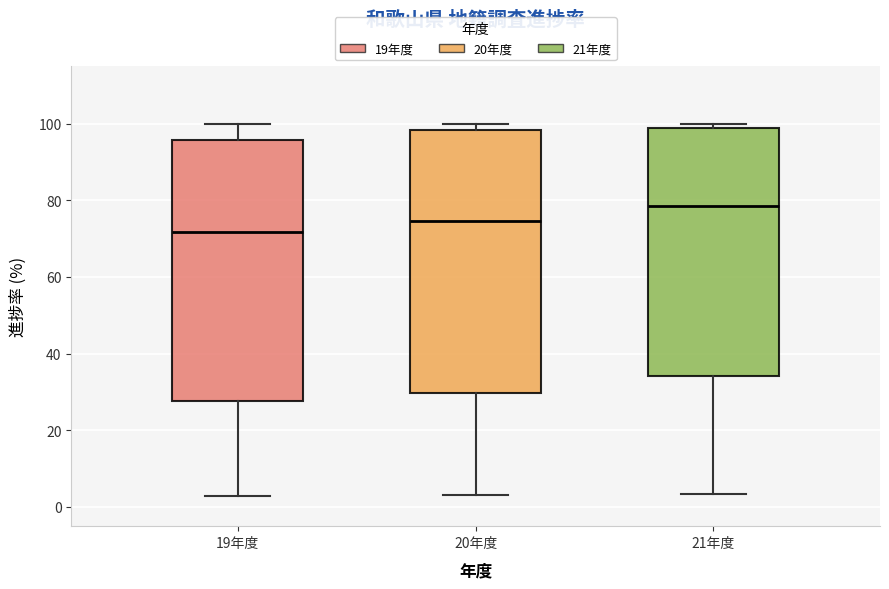

Which box has the highest median line?

21年度